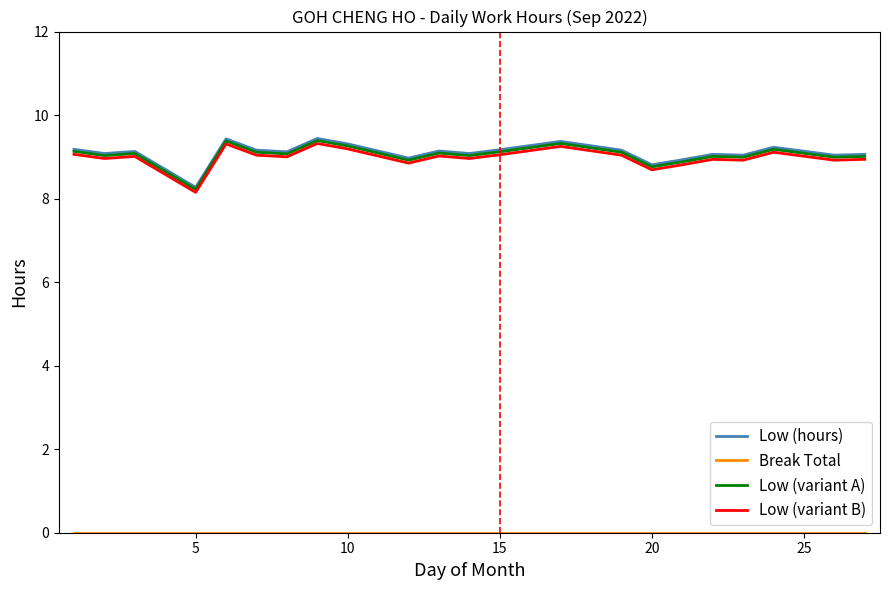

What is the minimum value for Low (variant B)?

8.2